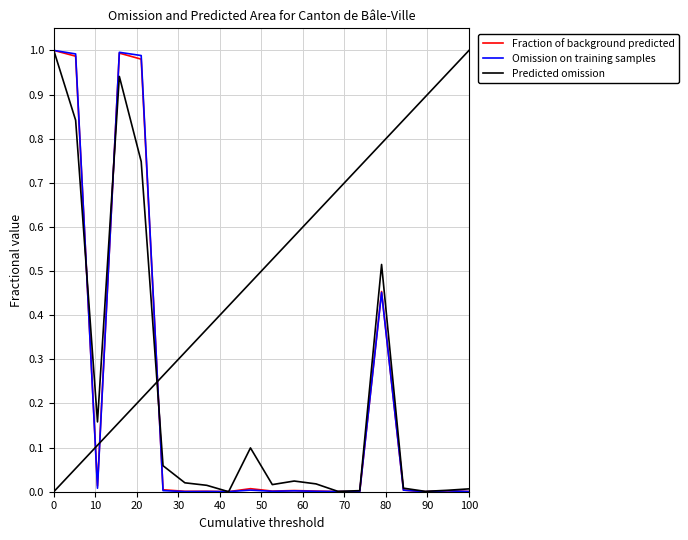

Does the chart display data point markers on the line(s)?

No